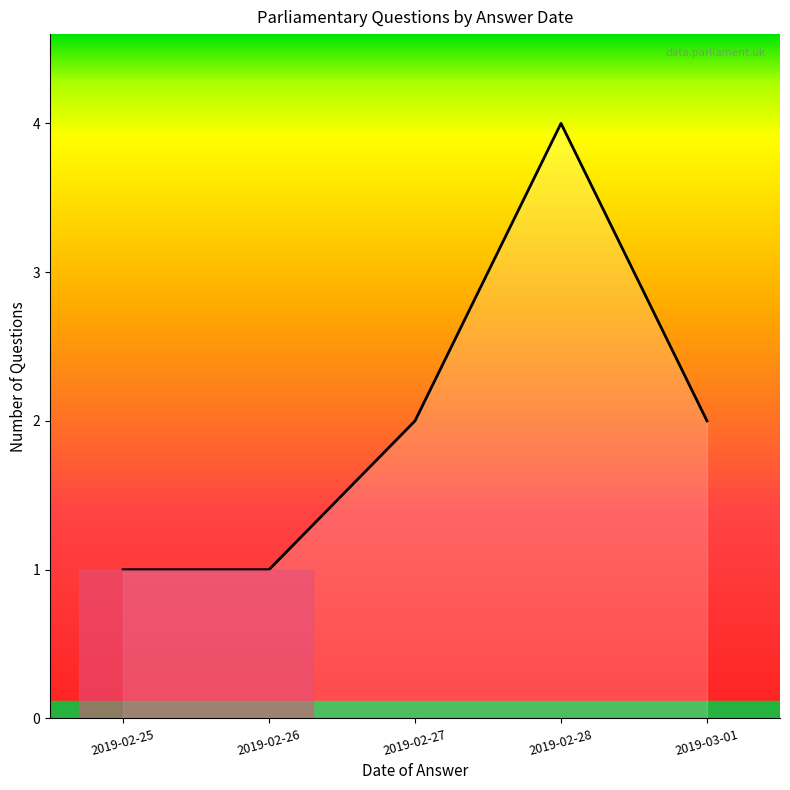

What is the sum of the values at 2019-02-27 and 2019-03-01?

4